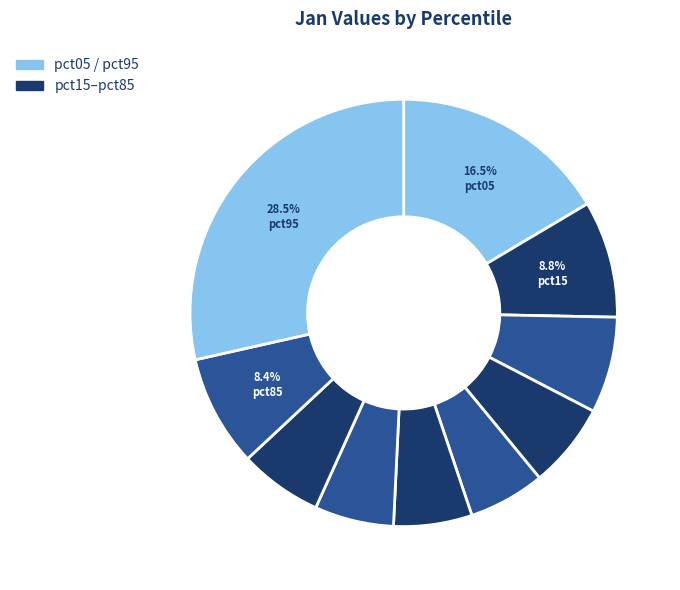

Count the number of slices in the pie.

10